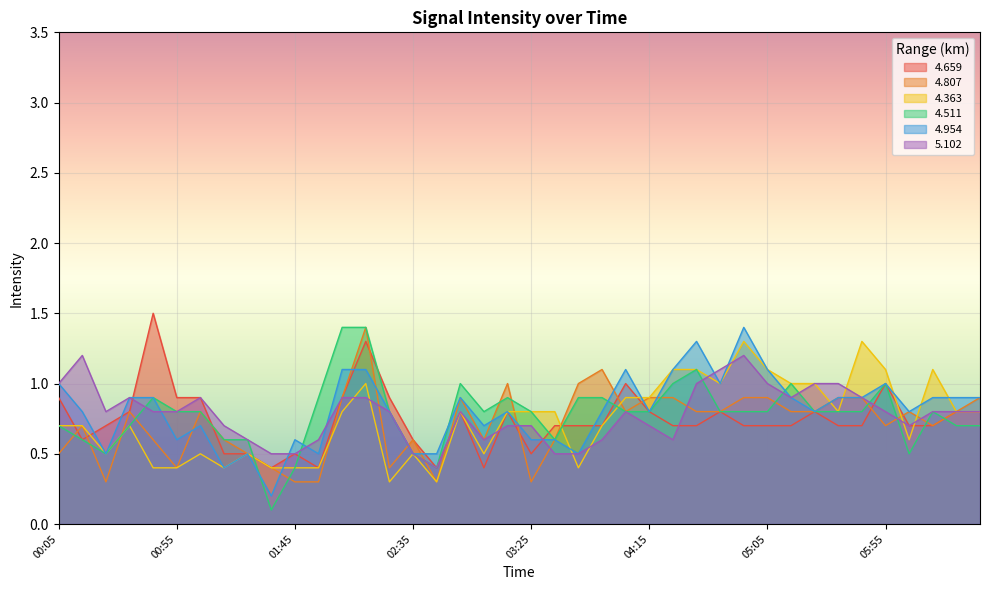

Which series has the largest range (max minus min)?

4.511